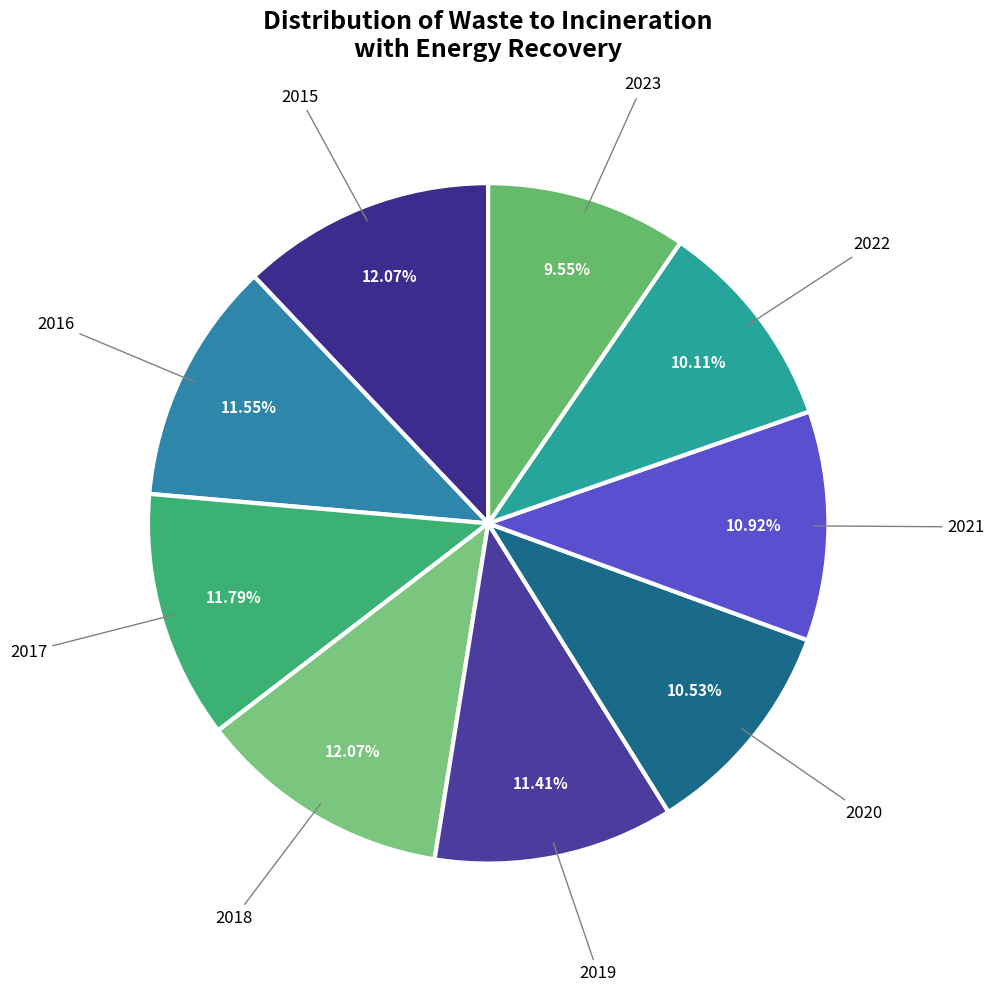

How many slices are in this pie chart?

9